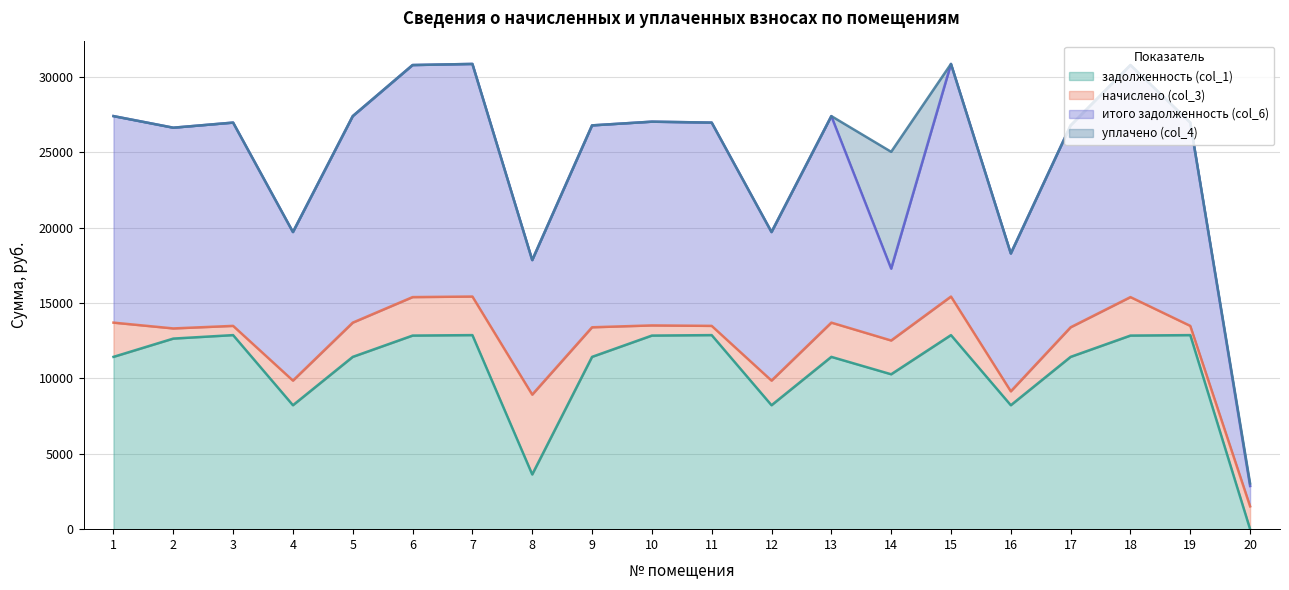

Reading left to right, extract all data points from this chart.

задолженность (col_1): 11427.6	12640.0	12870.8	8220.0	11427.6	12840.0	12870.8	3629.8	11427.6	12840.0	12870.8	8220.0	11427.6	10273.5	12870.8	8220.0	11427.6	12840.0	12870.8	0.0
начислено (col_3): 2270.9	673.7	612.1	1633.5	2270.9	2551.5	2557.6	5293.7	1963.0	673.7	612.1	1633.5	2270.9	2240.2	2557.6	922.6	1963.0	2551.5	612.1	1515.6
итого задолженность (col_6): 13698.5	13313.7	13483.0	9853.5	13698.5	15391.5	15428.5	8923.6	13390.6	13513.7	13483.0	9853.5	13698.5	4766.1	15428.5	9142.6	13390.6	15391.5	13483.0	1347.2
уплачено (col_4): 0.0	0.0	0.0	0.0	0.0	0.0	0.0	0.0	0.0	0.0	0.0	0.0	0.0	7747.6	0.0	0.0	0.0	0.0	0.0	168.4